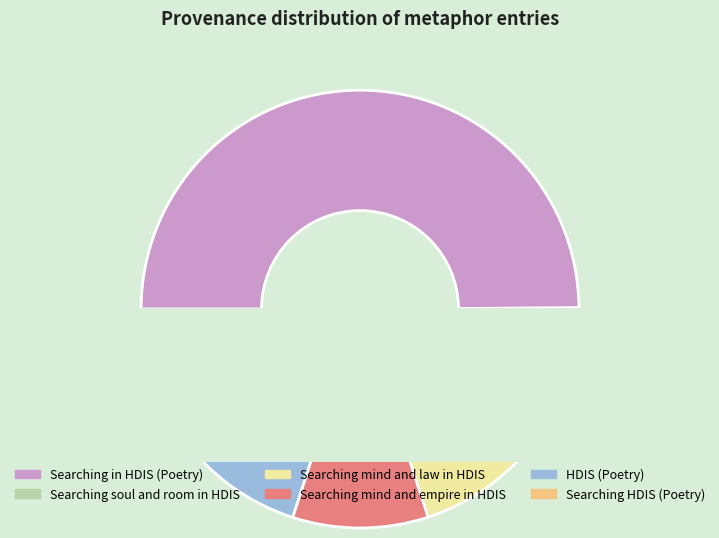

To the nearest percent, what percentage of the pie is Searching mind and empire in HDIS?

10%